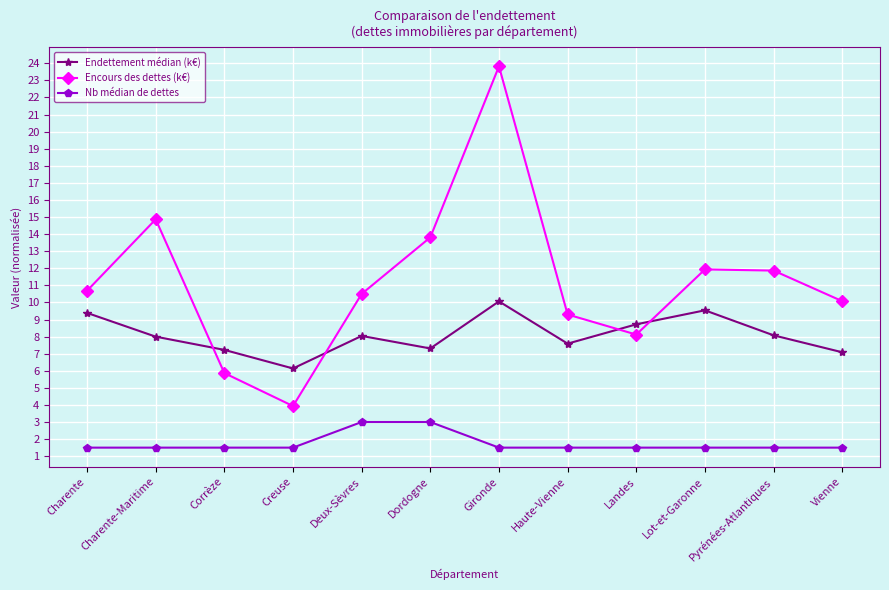

List the series in order of their overall mean, lowest first.

Nb médian de dettes, Endettement médian (k€), Encours des dettes (k€)